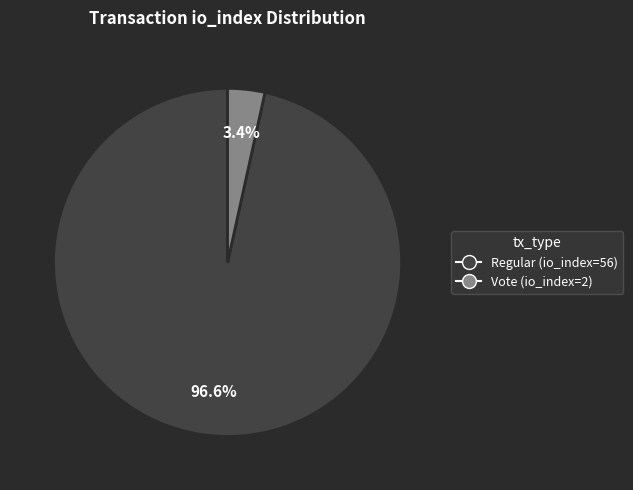

How many segments does this pie chart have?

2